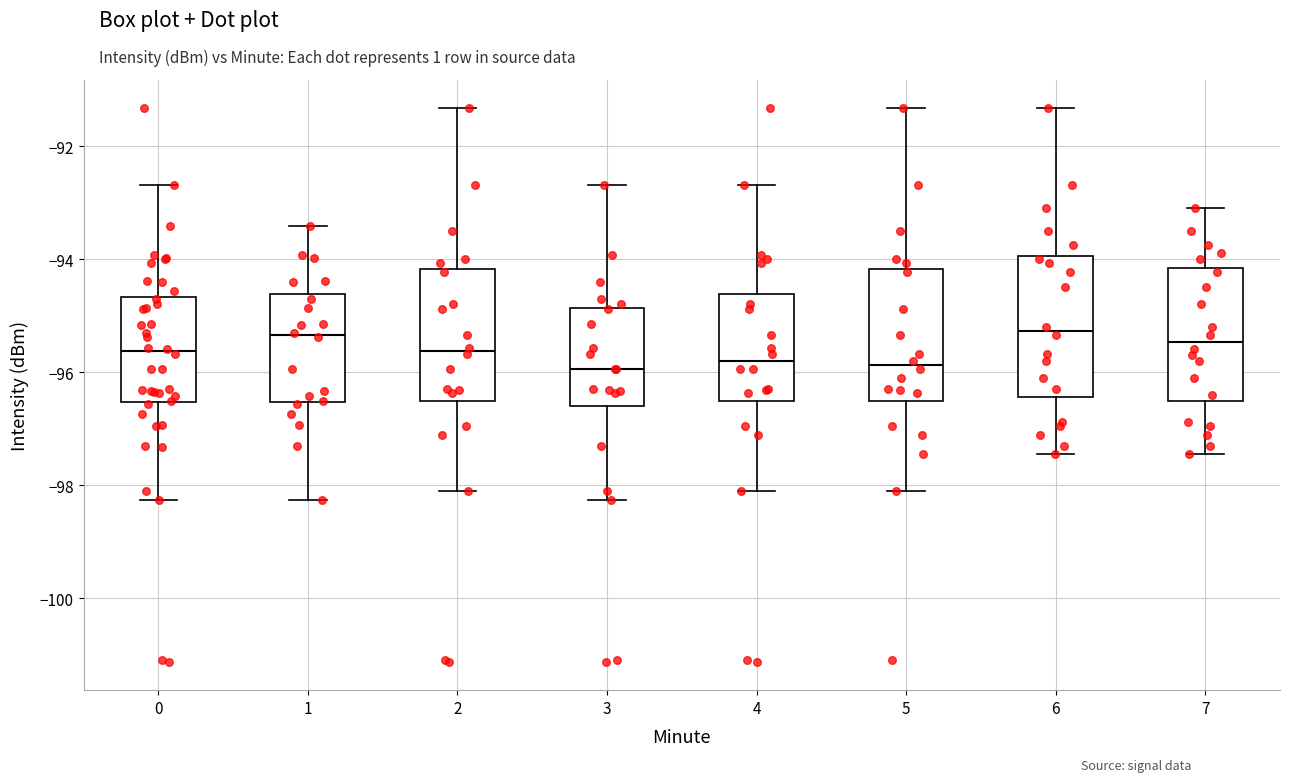

Reading left to right, read every box against the y-axis: the position of its median line, the range the box covers, and the ends of its whiskers. The values are not printed on the chart, so give them approximately, as read against the axis.

0: median -95.6, box -96.6 to -94.6, whiskers -98.2 to -92.6
1: median -95.4, box -96.6 to -94.6, whiskers -98.2 to -93.4
2: median -95.6, box -96.6 to -94.2, whiskers -98.2 to -91.4
3: median -96.0, box -96.6 to -94.8, whiskers -98.2 to -92.6
4: median -95.8, box -96.6 to -94.6, whiskers -98.2 to -92.6
5: median -95.8, box -96.6 to -94.2, whiskers -98.2 to -91.4
6: median -95.2, box -96.4 to -94.0, whiskers -97.4 to -91.4
7: median -95.4, box -96.6 to -94.2, whiskers -97.4 to -93.0